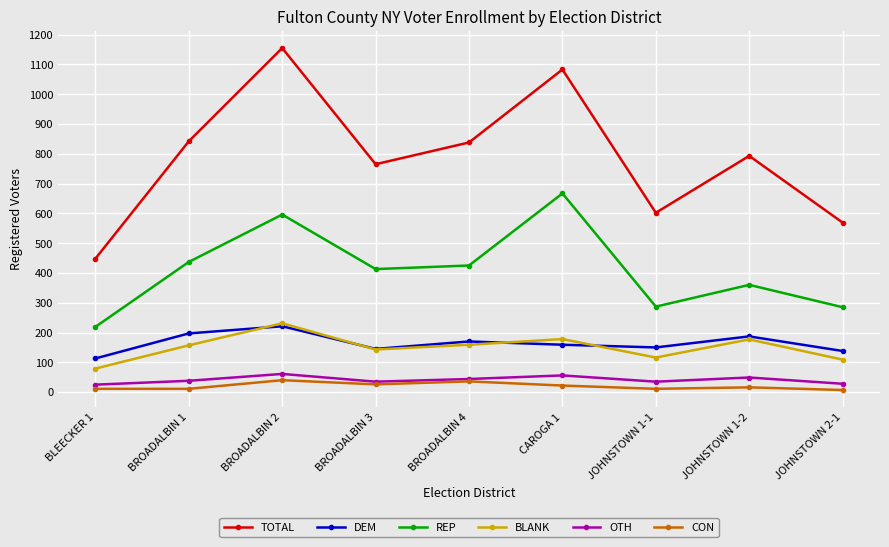

Which series has the largest total across all categories?

TOTAL